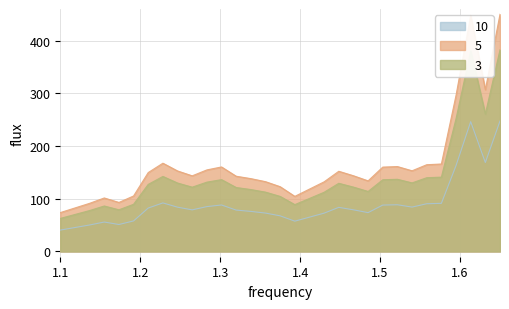

Which series has the largest total across all categories?

5